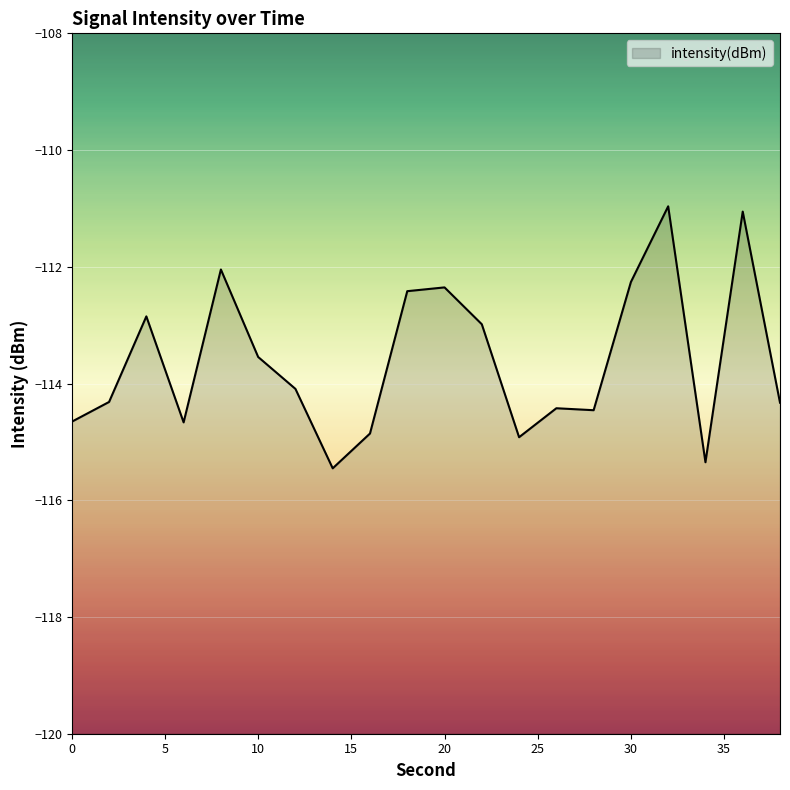

Rank the categories by value from lowest to highest.

14, 34, 24, 16, 6, 0, 28, 26, 38, 2, 12, 10, 22, 4, 18, 20, 30, 8, 36, 32